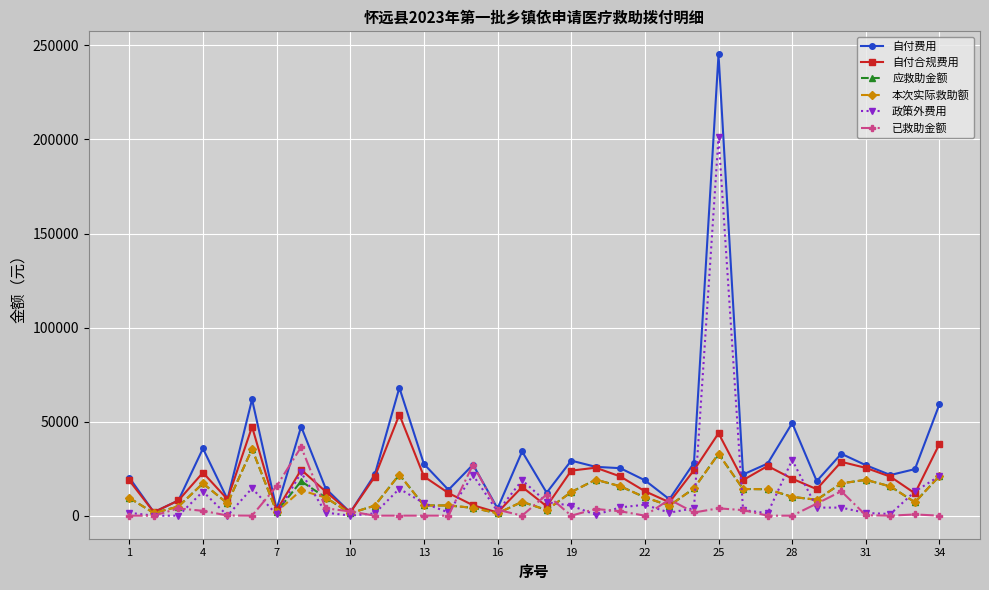

How many lines are shown in the chart?

6